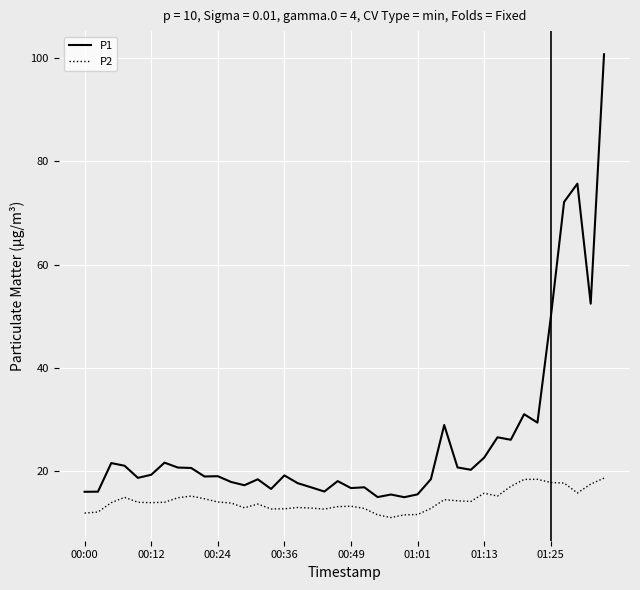

What is the minimum value shown in the chart?

10.9